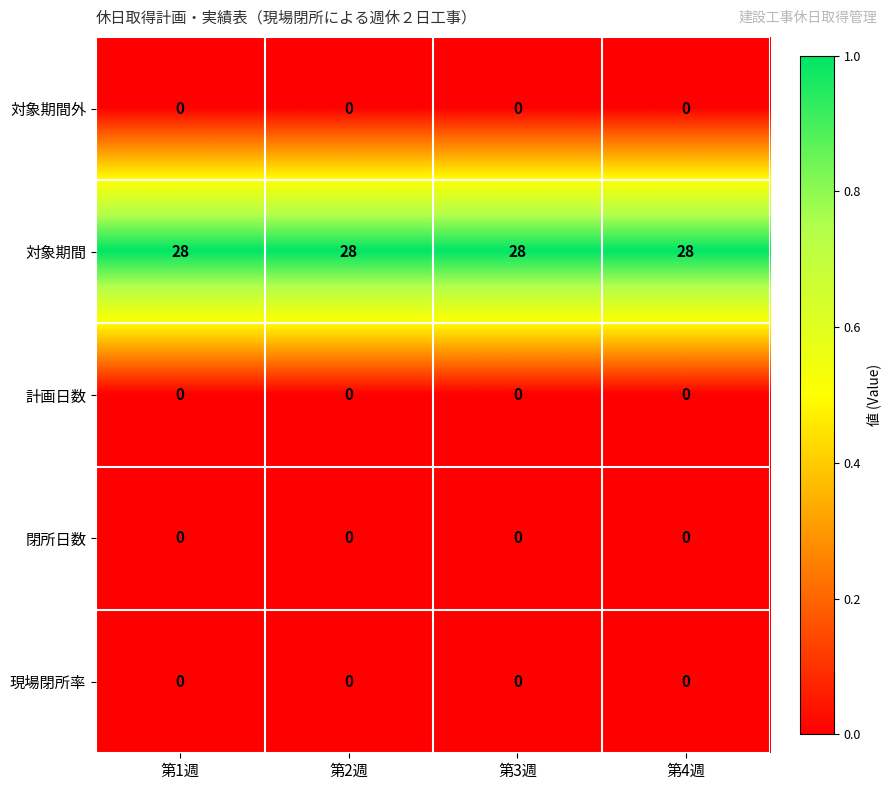

At how many categories does at least one series exceed 20?

4